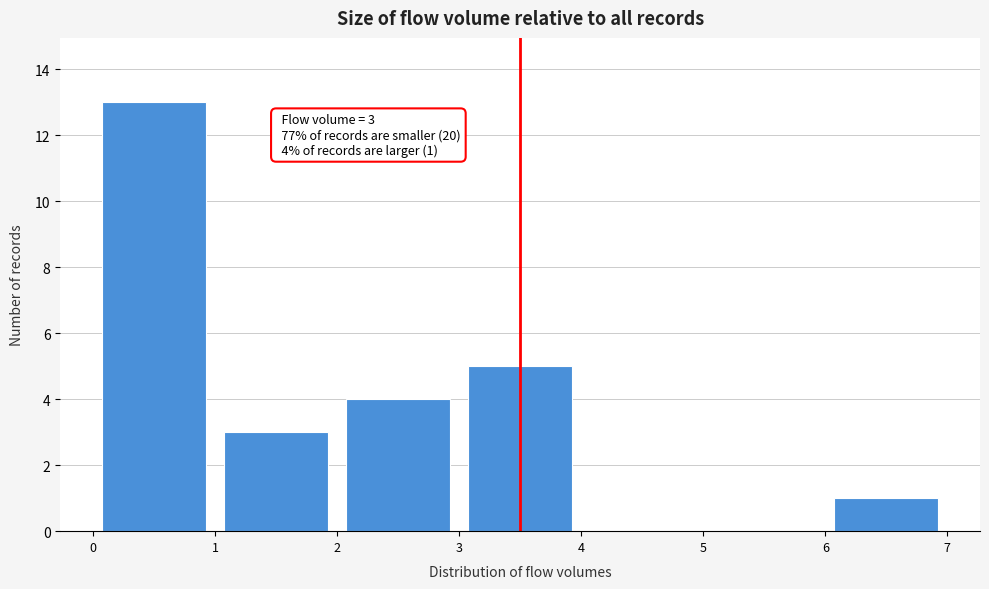

Which range on the x-axis has the tallest bar?

0 to 1